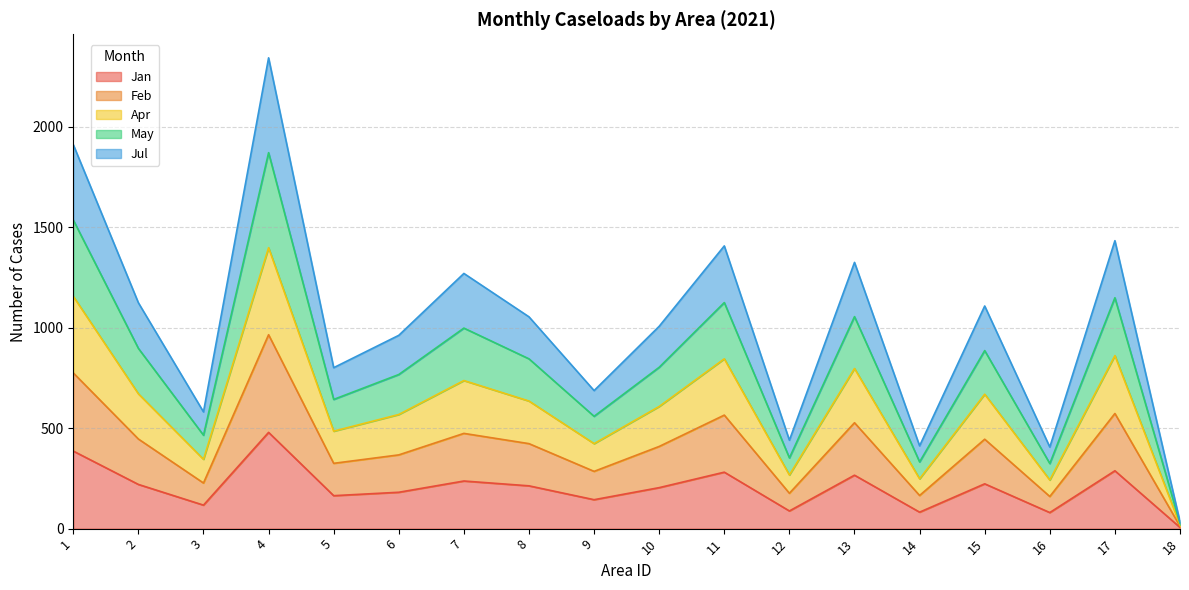

Is it true that Jan equals 283 at 10?

False